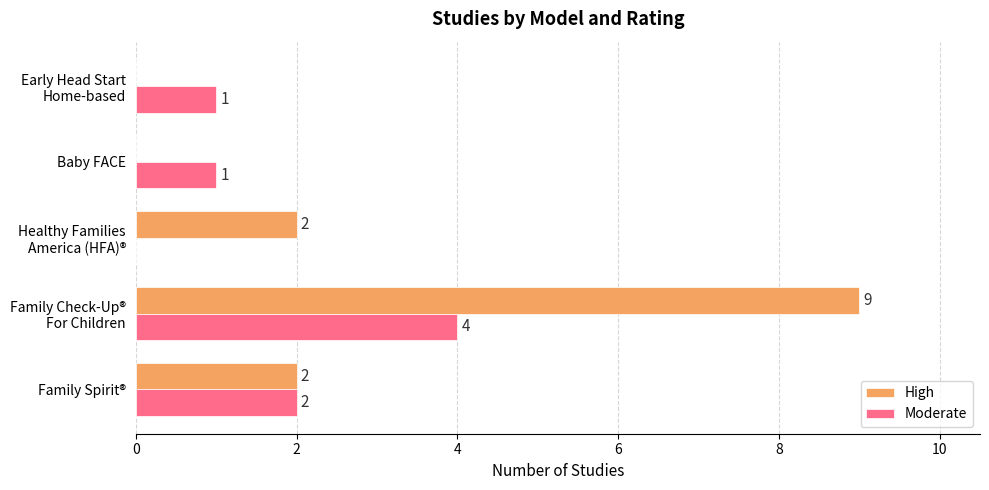

What is the sum of all Moderate values?

8